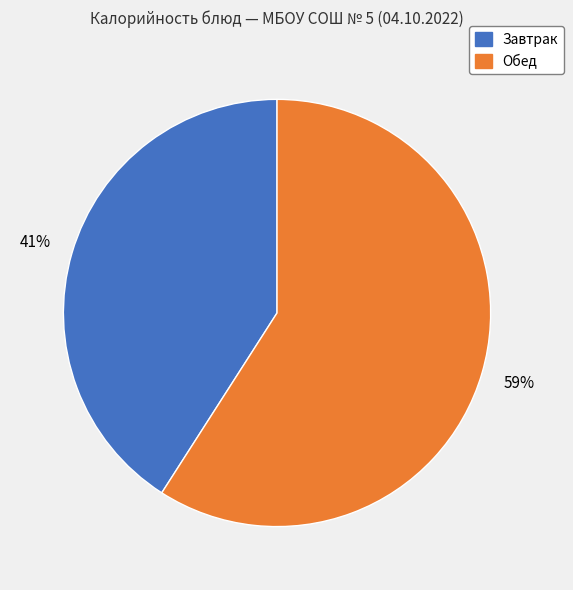

Is there a majority slice in this chart?

Yes